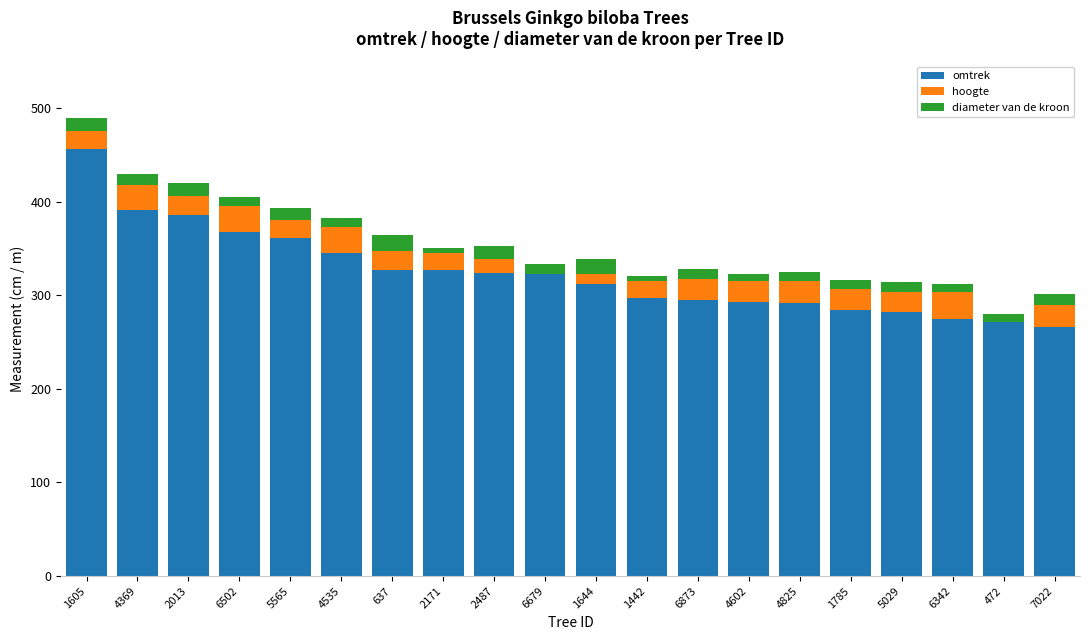

What is the total value across all series at 7022?

302